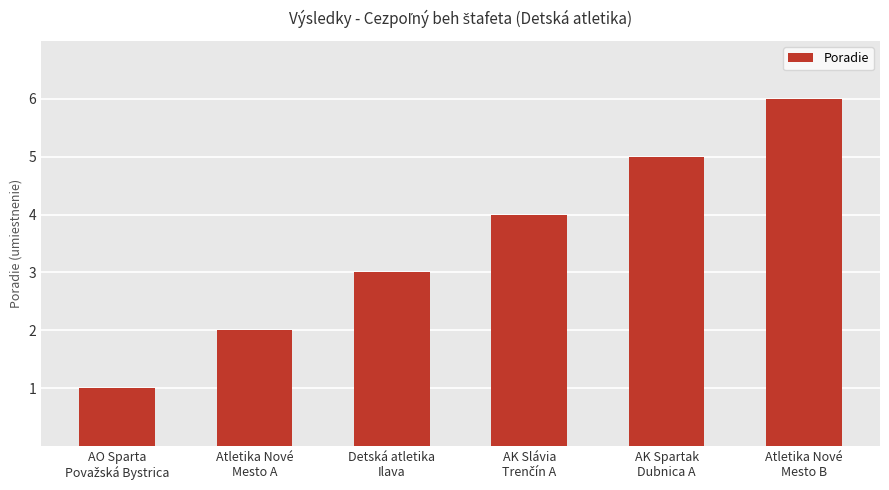

Does the chart contain stacked bars?

No